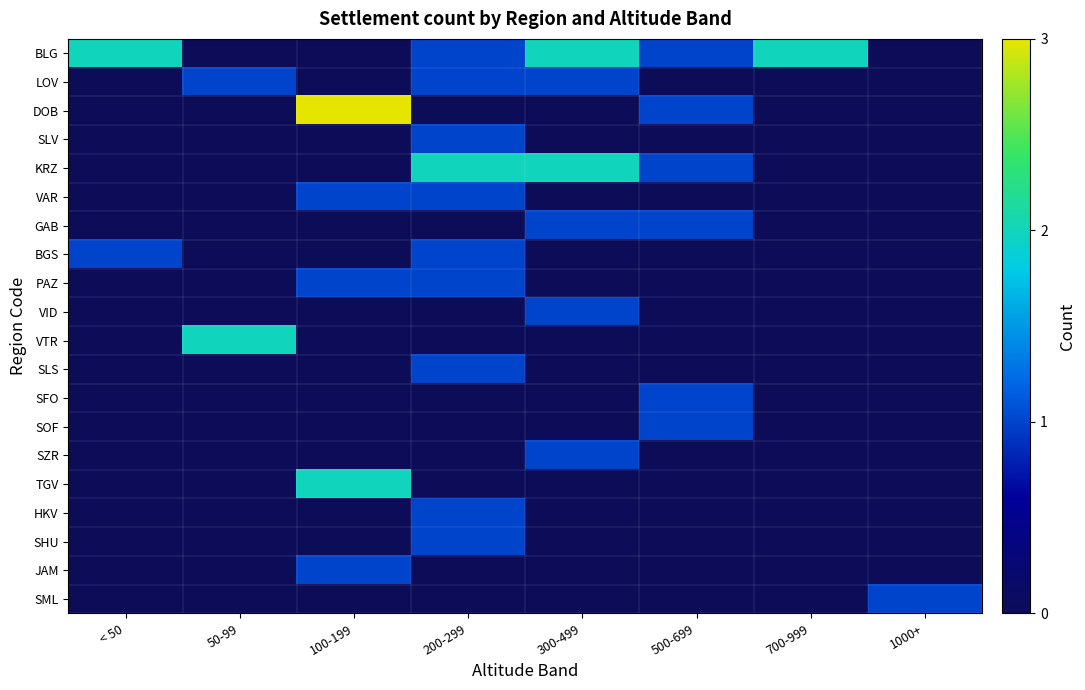

Which series has the largest total across all categories?

BLG